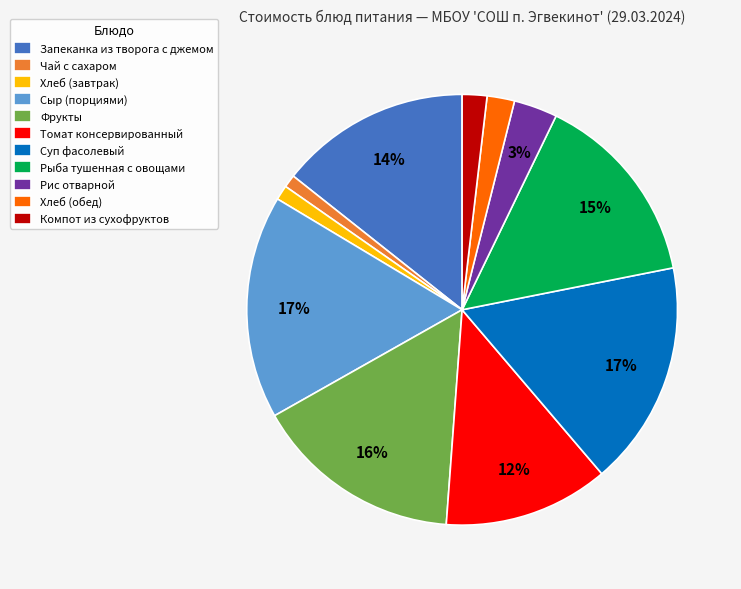

Between Томат консервированный and Рис отварной, which is larger?

Томат консервированный